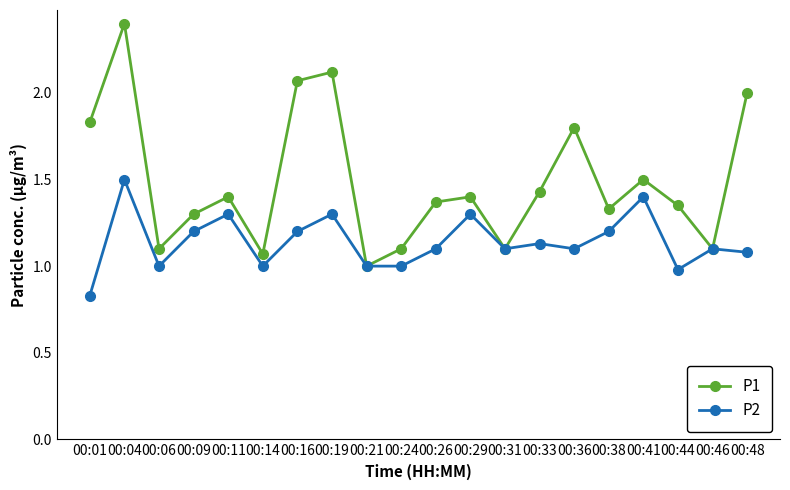

List the series in order of their overall mean, highest first.

P1, P2